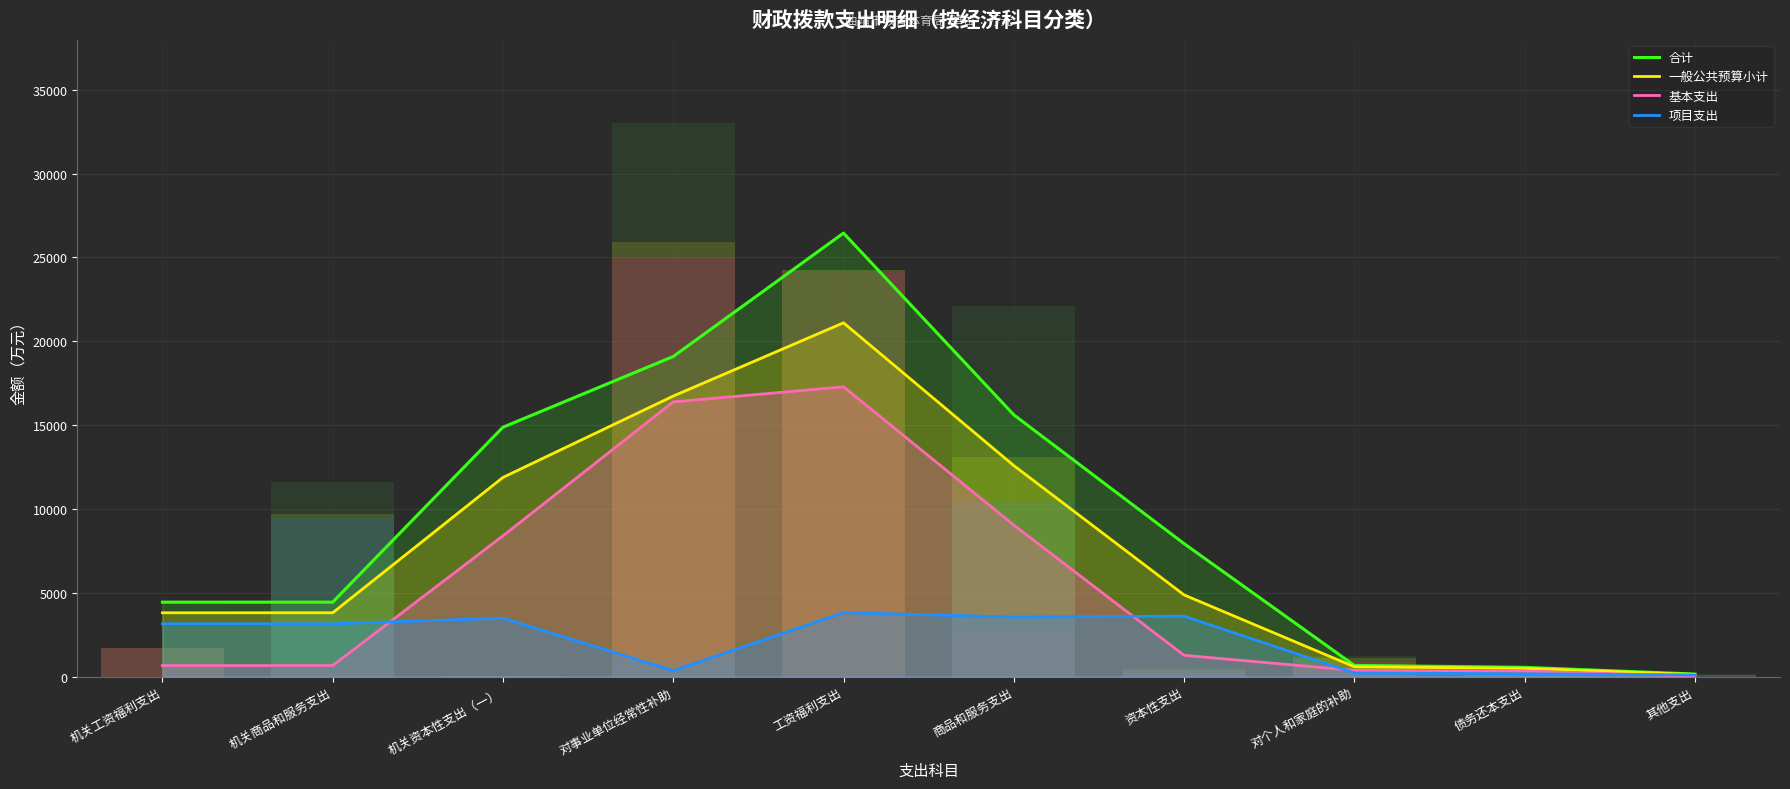

Is the value of 合计 at 其他支出 greater than the value of 基本支出 at 对个人和家庭的补助?

No